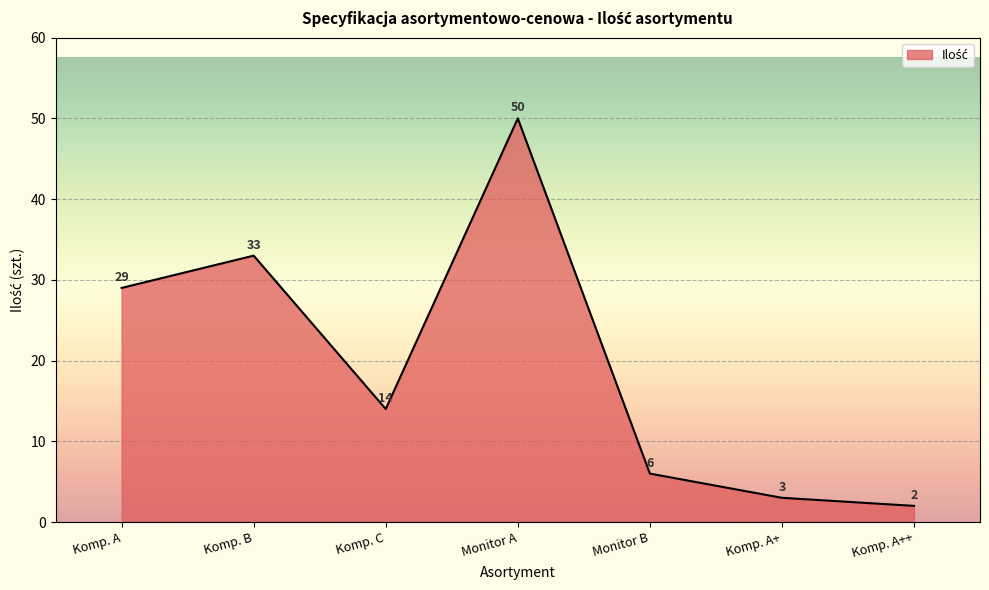

Reading right to left, list all the values displayed in this chart.

Komp. A++=2	Komp. A+=3	Monitor B=6	Monitor A=50	Komp. C=14	Komp. B=33	Komp. A=29